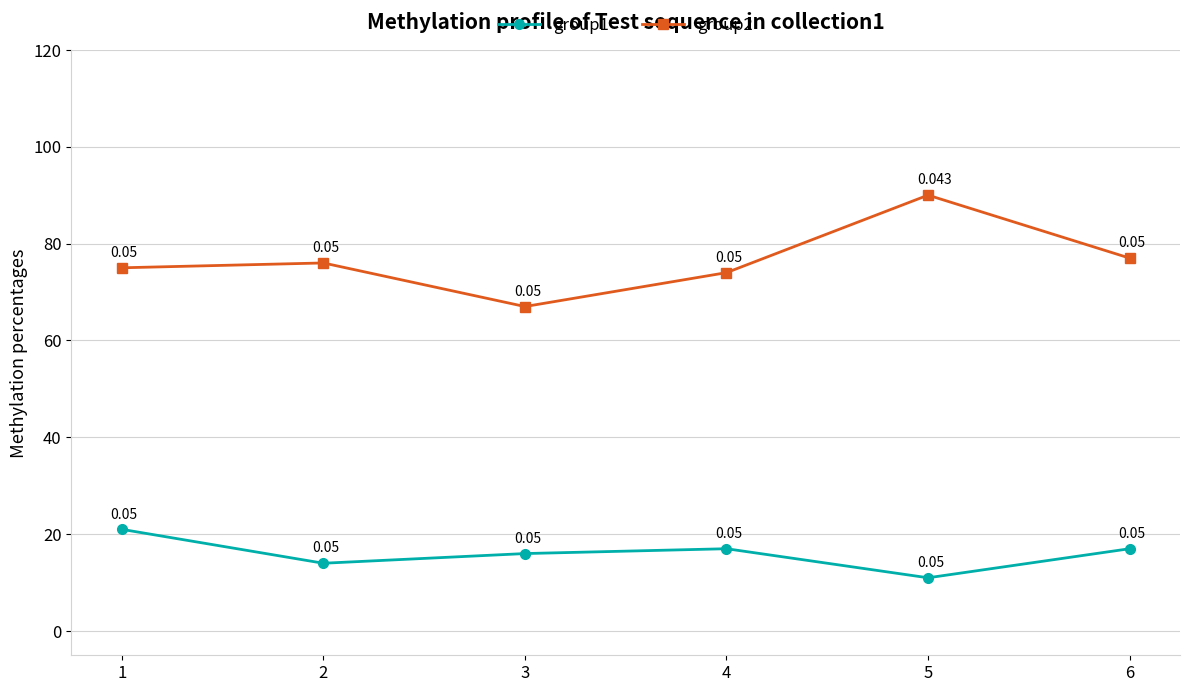

What is the approximate value of group2 at 3?

67